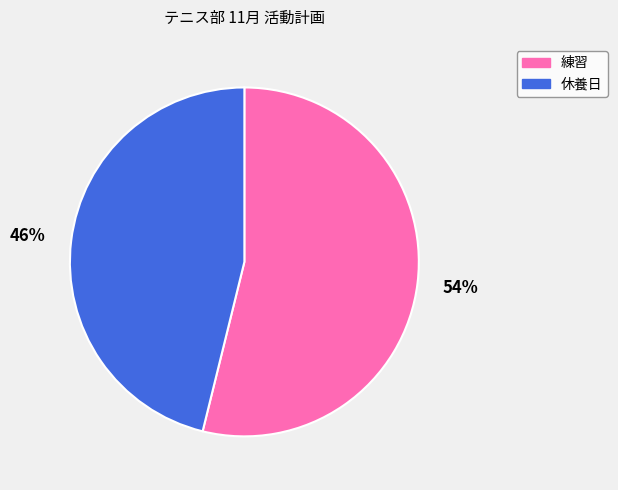

What is the majority slice?

練習